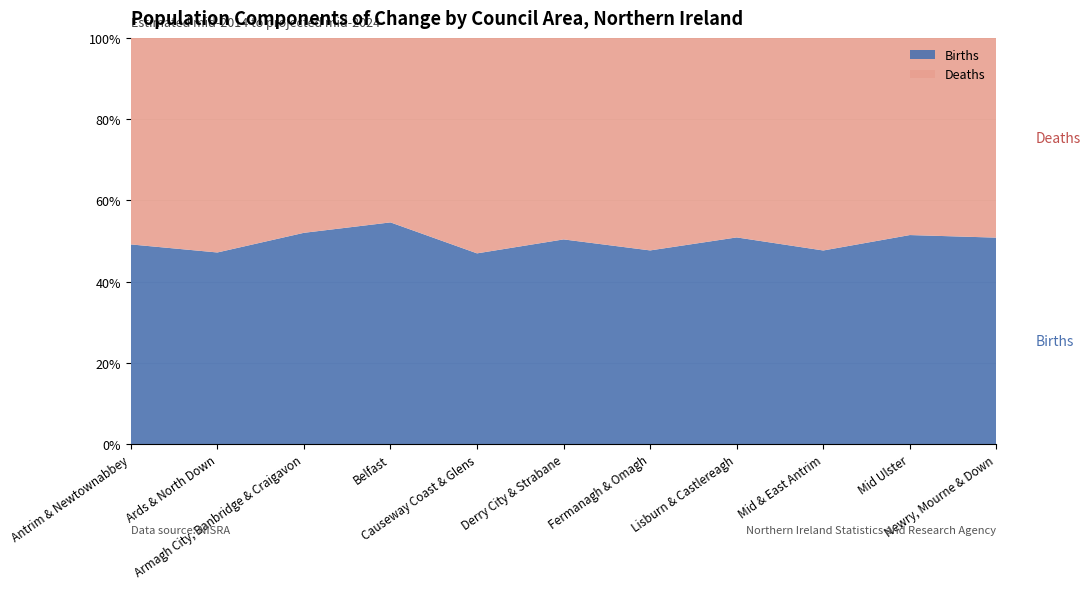

Reading left to right, list all the values displayed in this chart.

Births: Antrim & Newtownabbey=17200	Ards & North Down=16600	Armagh City, Banbridge & Craigavon=29900	Belfast=46600	Causeway Coast & Glens=16100	Derry City & Strabane=20100	Fermanagh & Omagh=14300	Lisburn & Castlereagh=17600	Mid & East Antrim=15200	Mid Ulster=21300	Newry, Mourne & Down=25000
Deaths: Antrim & Newtownabbey=17800	Ards & North Down=18600	Armagh City, Banbridge & Craigavon=27600	Belfast=38800	Causeway Coast & Glens=18200	Derry City & Strabane=19800	Fermanagh & Omagh=15700	Lisburn & Castlereagh=17000	Mid & East Antrim=16700	Mid Ulster=20100	Newry, Mourne & Down=24200
Total Natural Change: Antrim & Newtownabbey=-700	Ards & North Down=-2000	Armagh City, Banbridge & Craigavon=2100	Belfast=7300	Causeway Coast & Glens=-2100	Derry City & Strabane=200	Fermanagh & Omagh=-1400	Lisburn & Castlereagh=600	Mid & East Antrim=-1500	Mid Ulster=1100	Newry, Mourne & Down=800